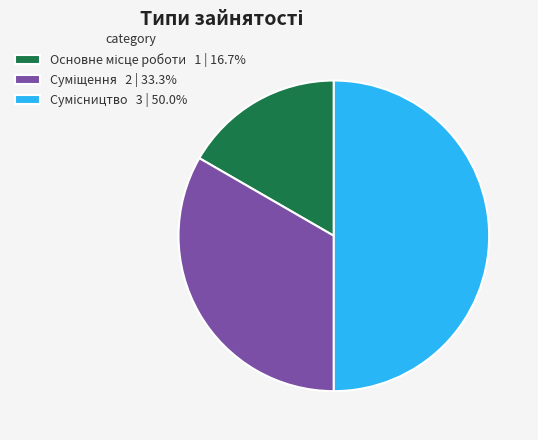

Is the sum of Основне місце роботи and Сумісництво greater than half?

Yes